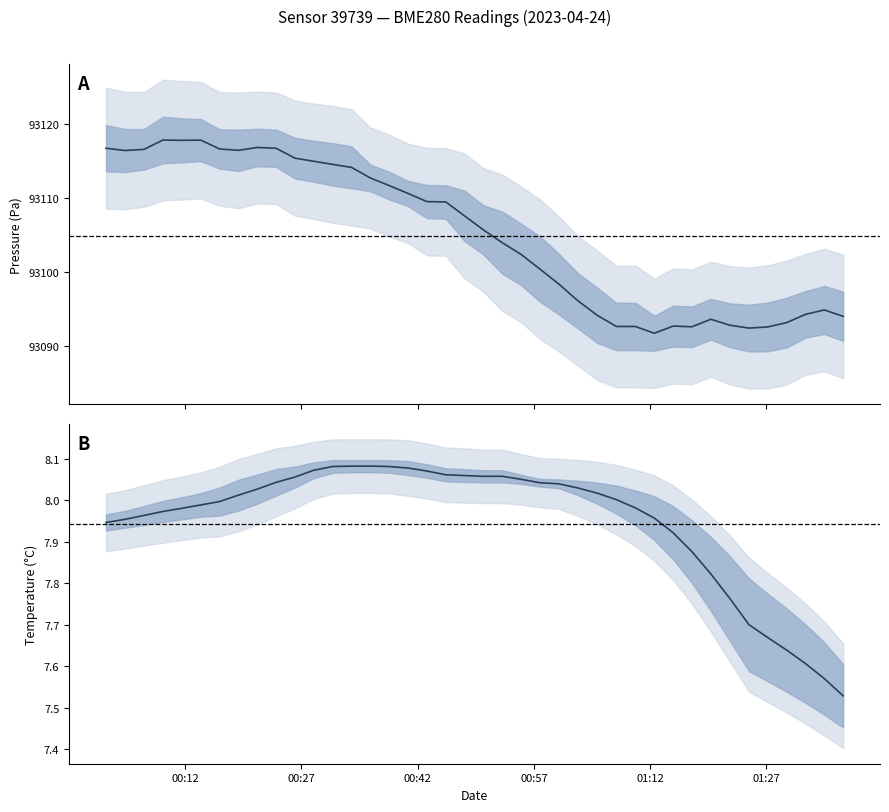

What is the minimum value for pressure?

93091.8